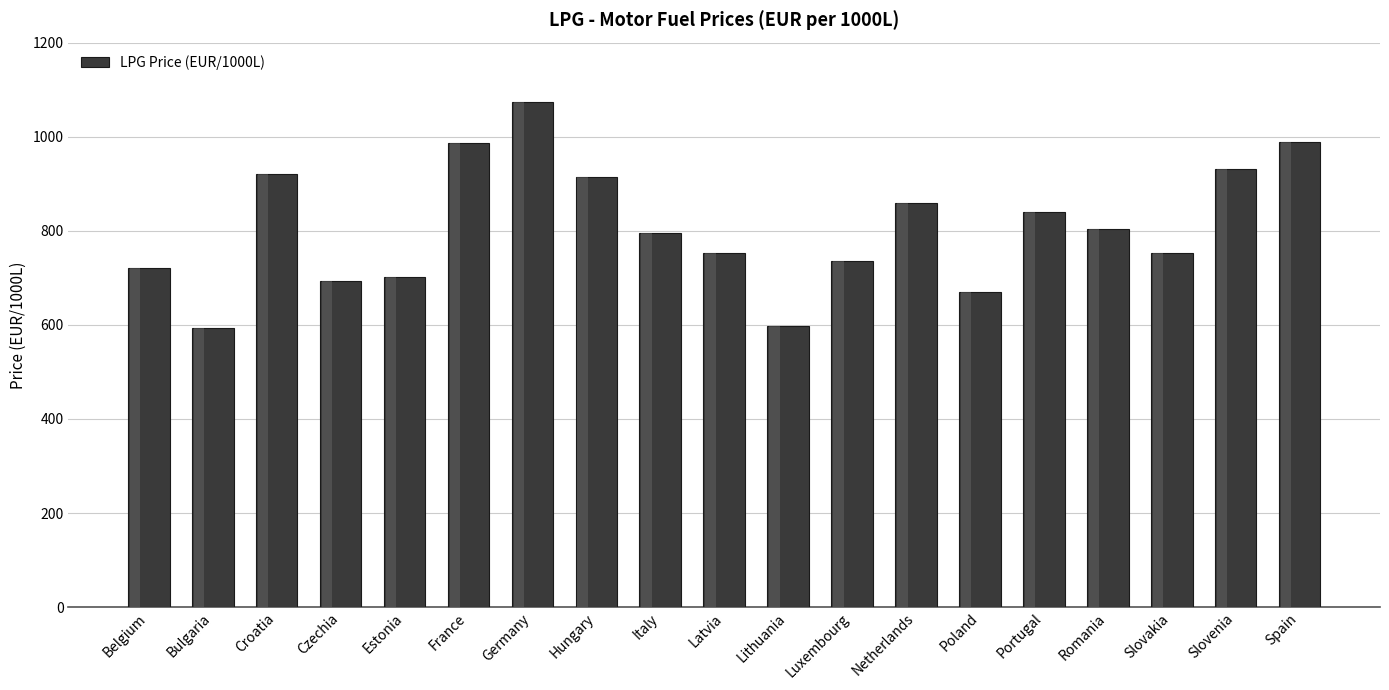

What is the greatest value displayed?

1073.2